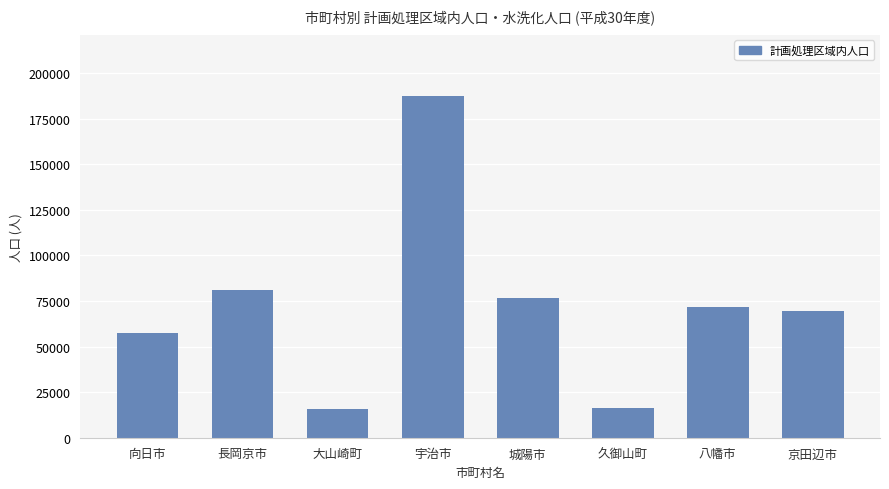

What is the difference between the values at 八幡市 and 久御山町?

55317